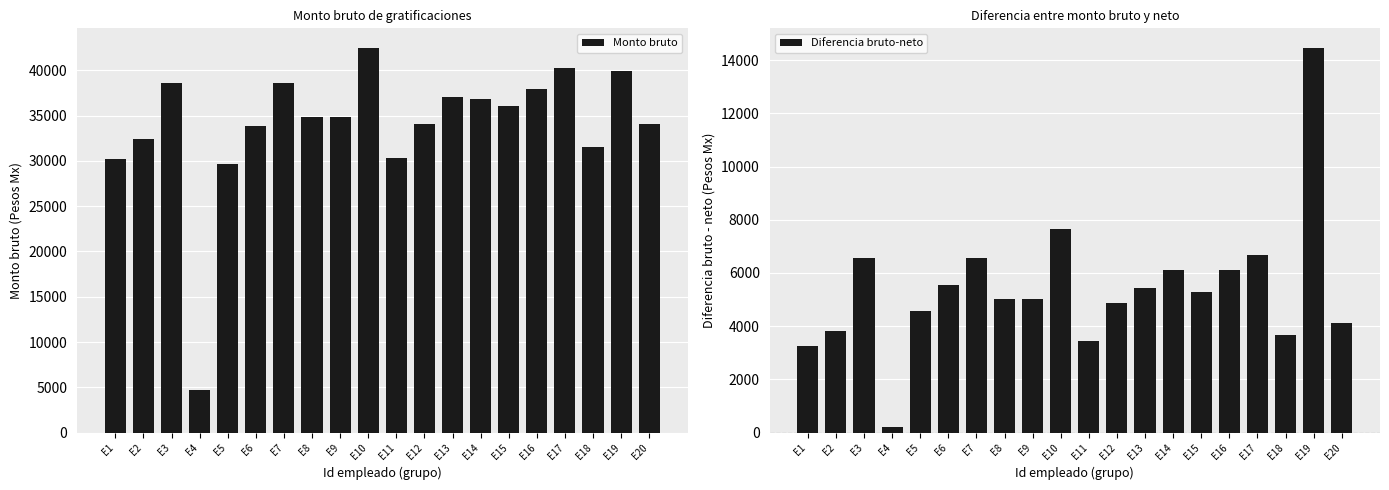

What is the sum of all Monto bruto values?

678356.5